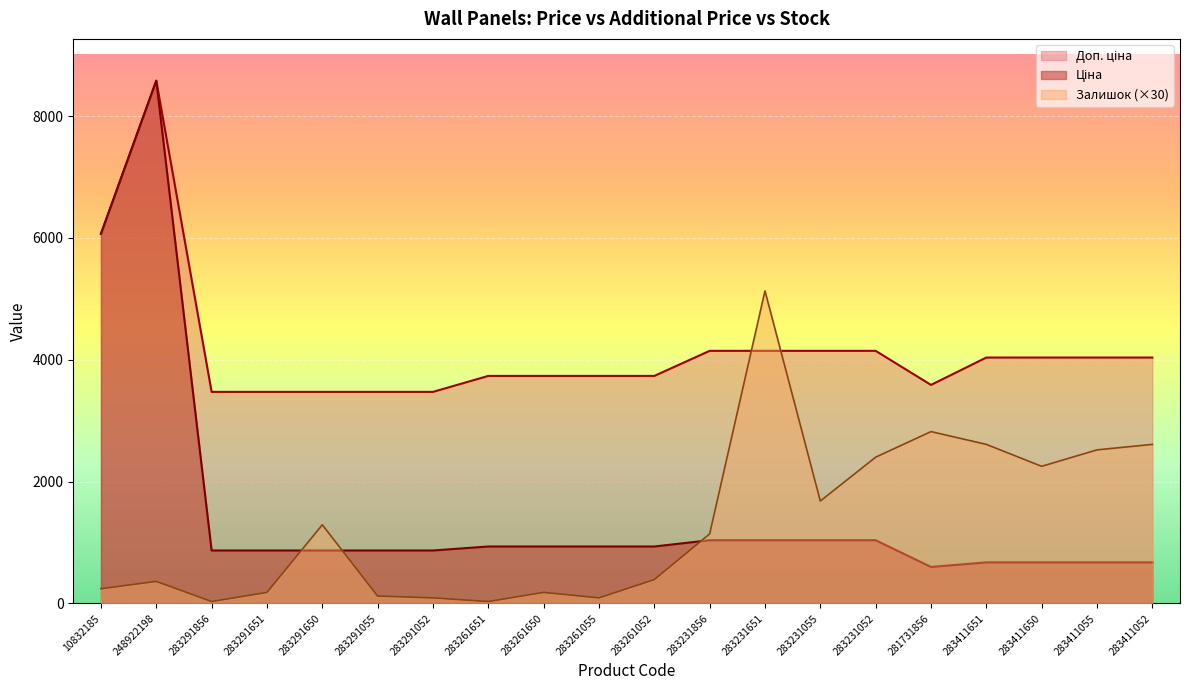

After their last crossing, which series has the higher values: Залишок or Доп. ціна?

Доп. ціна